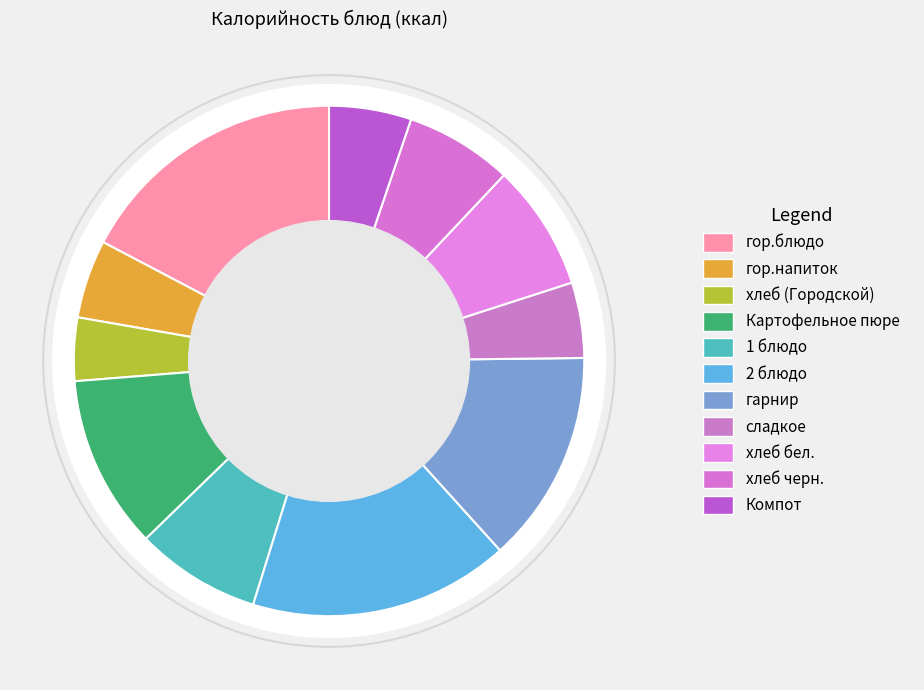

Count the number of slices in the pie.

11